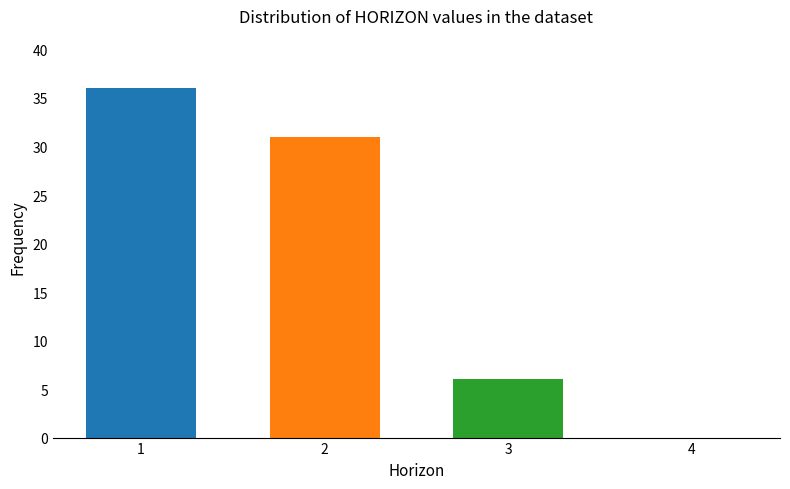

Reading left to right, extract all data points from this chart.

1=36	2=31	3=6	4=0